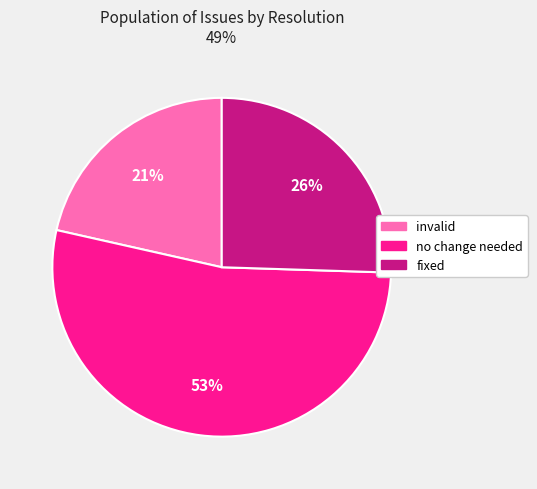

Is the sum of no change needed and invalid greater than half?

Yes